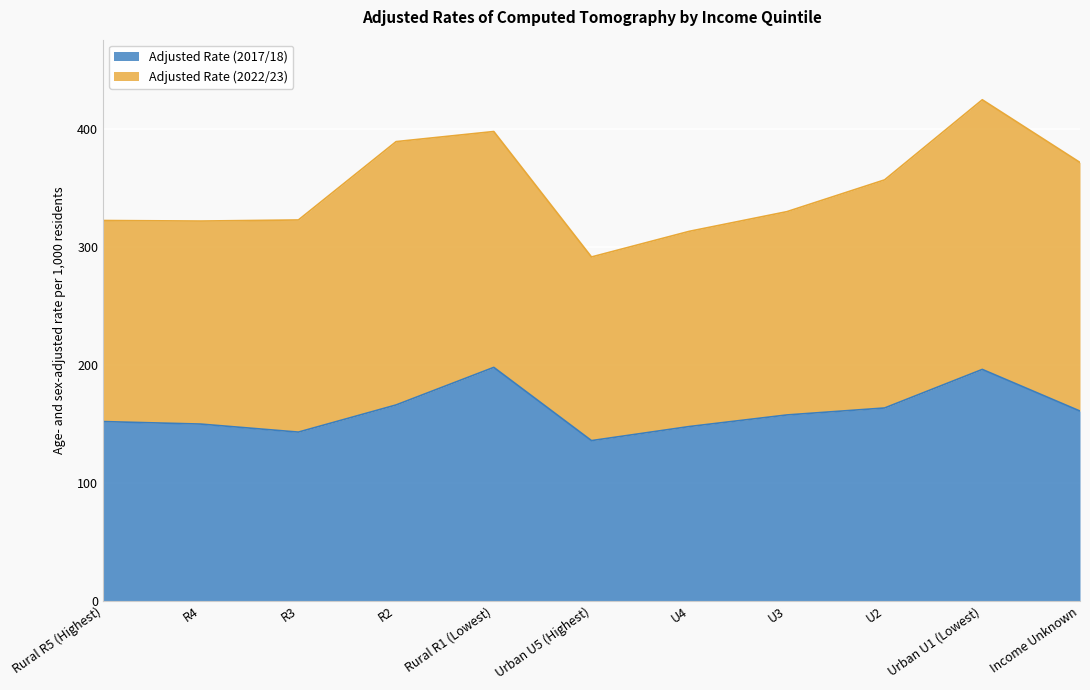

How many lines are shown in the chart?

2